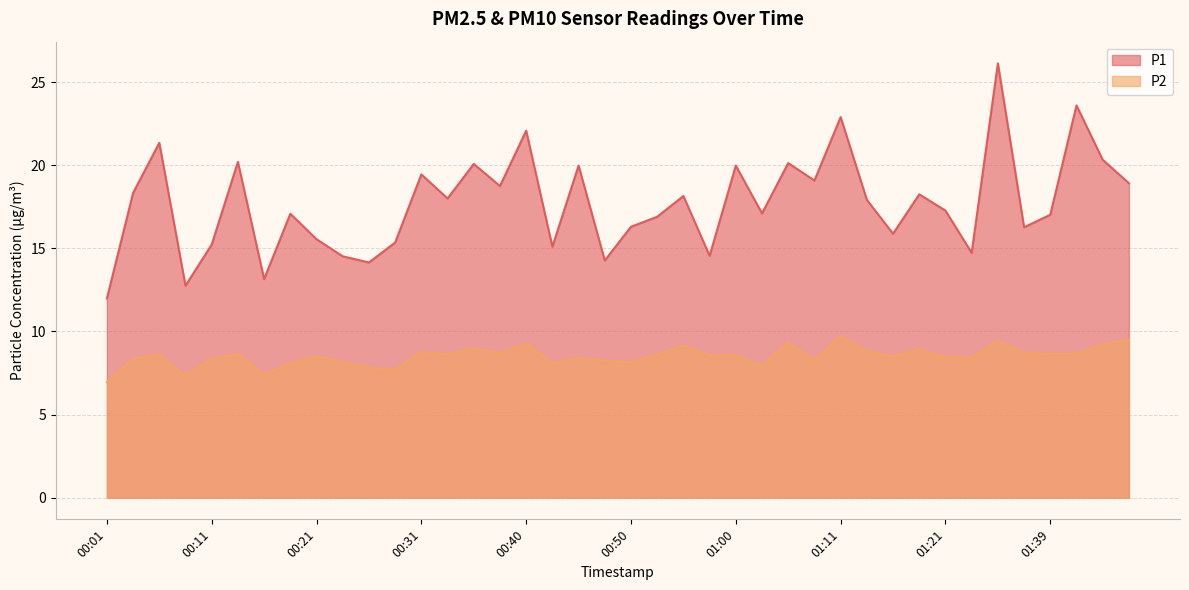

How many interior local peaks does the P1 series have?

14